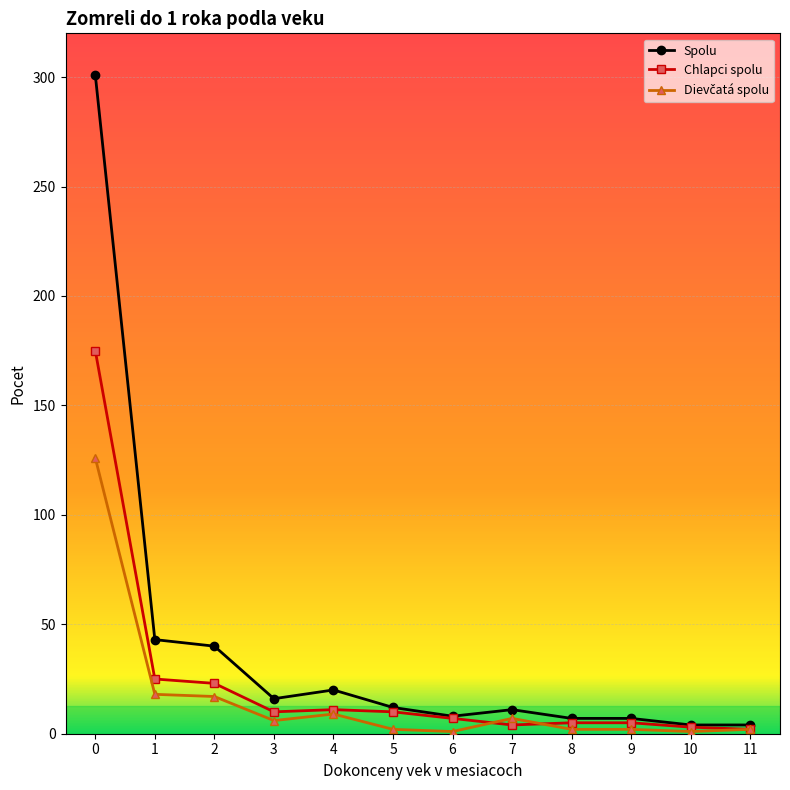

The value of Spolu at 8 is 7. True or false?

True